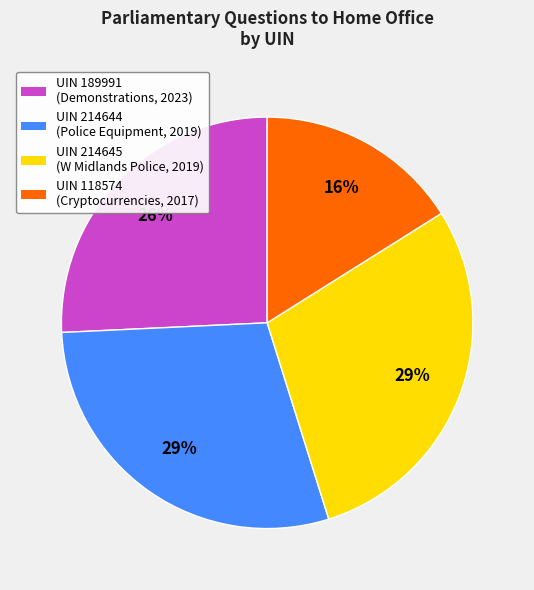

Which has a higher value, UIN 118574 (Cryptocurrencies, 2017) or UIN 214645 (W Midlands Police, 2019)?

UIN 214645 (W Midlands Police, 2019)